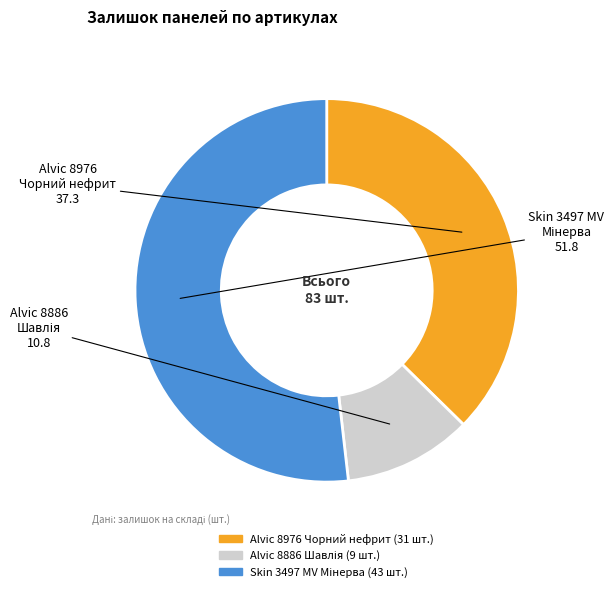

Is there any slice that represents more than half of the pie?

Yes